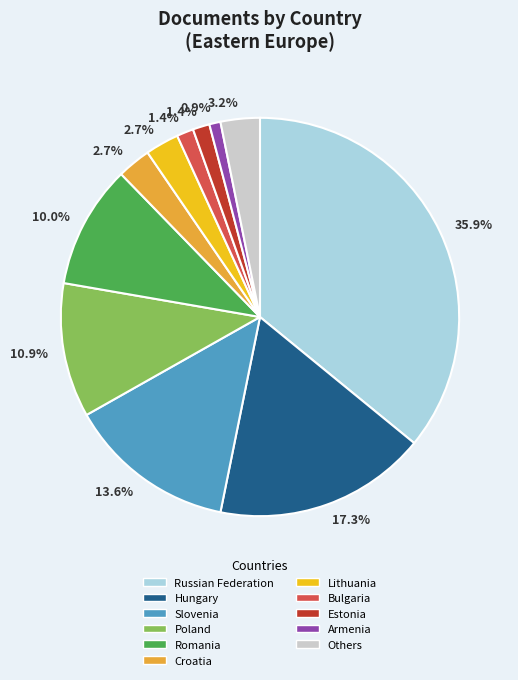

Is there any slice that represents more than half of the pie?

No